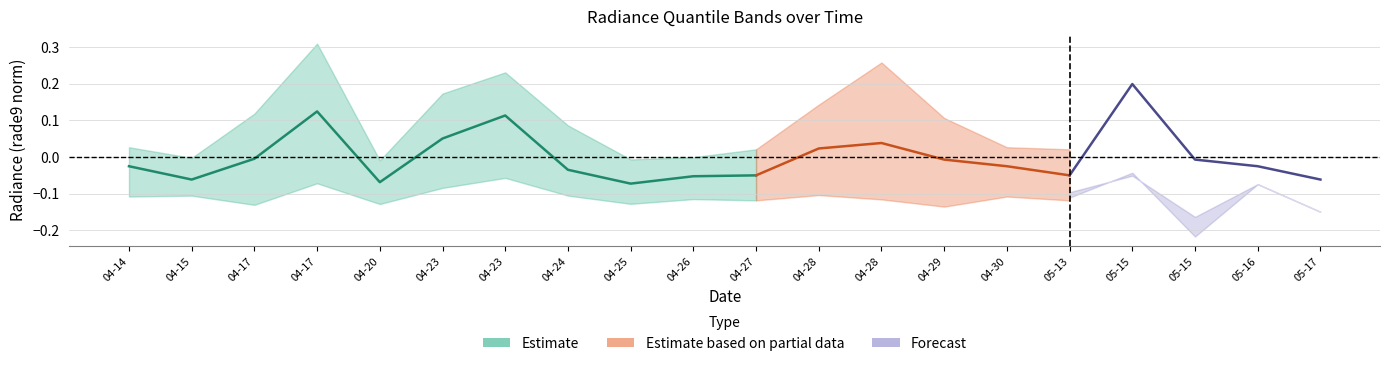

Where is rade9_bin_3q nearest to the value 0?

2012-04-20